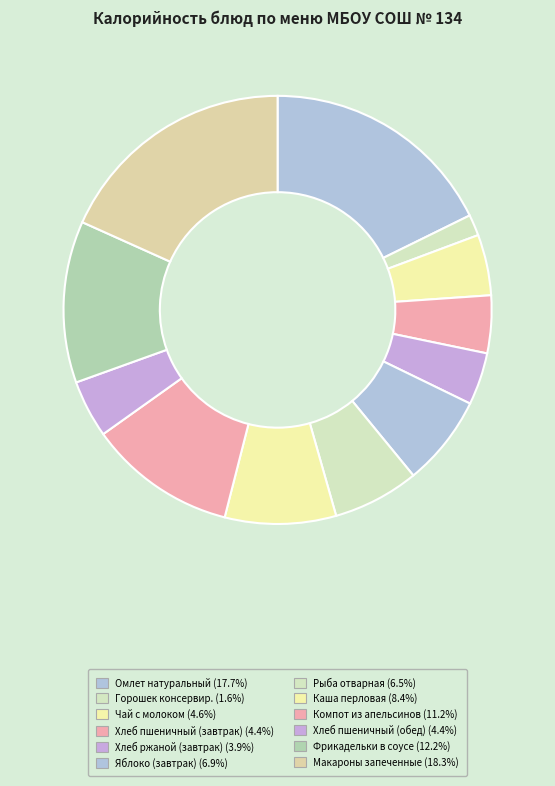

Which slice is the largest?

Макароны запеченные